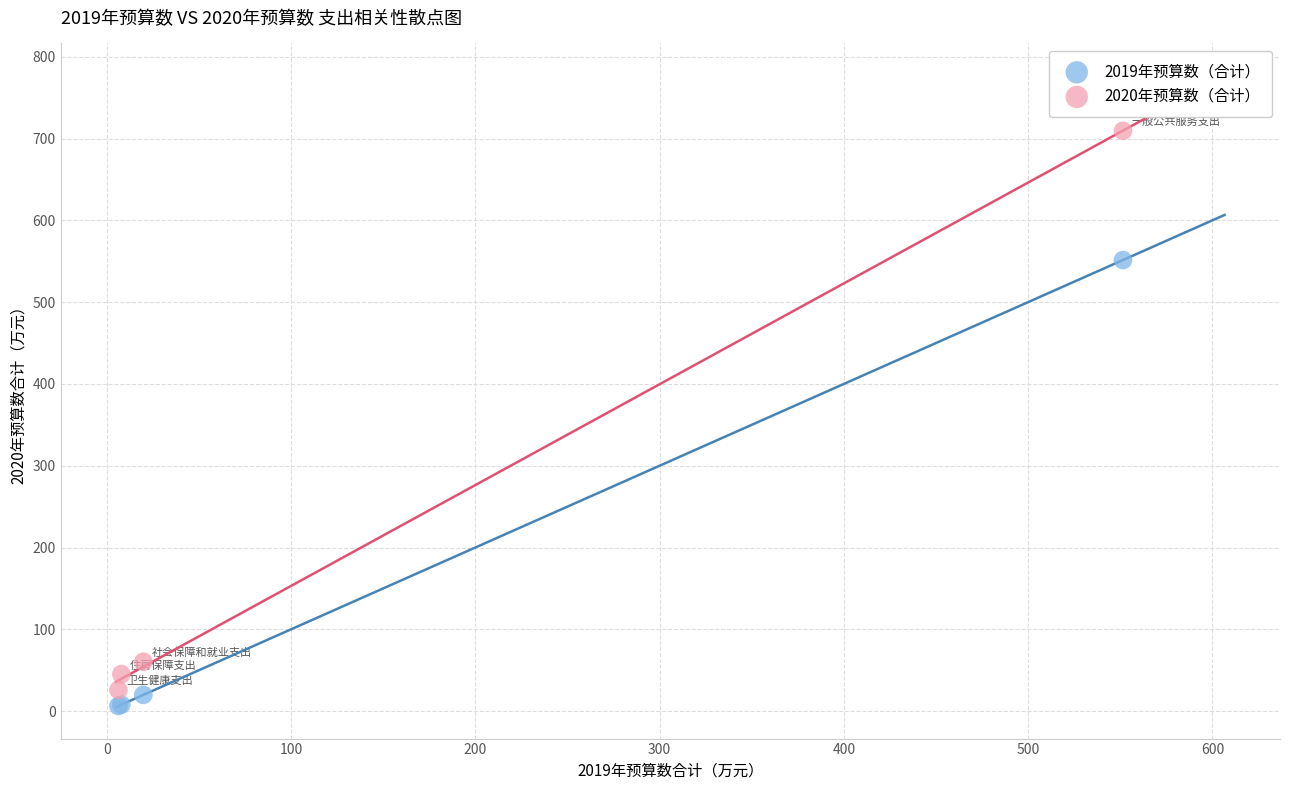

Across all series, what Y value is closest to 357?

551.5